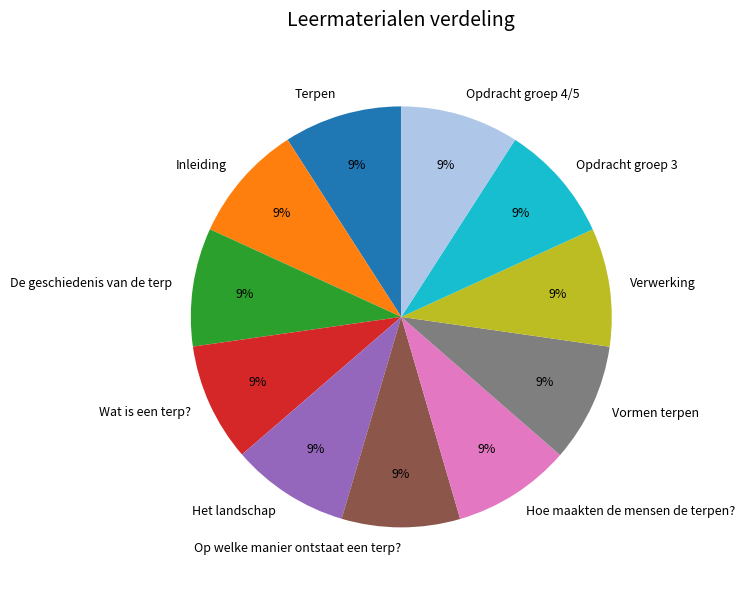

To the nearest percent, what is the average slice percentage?

9%